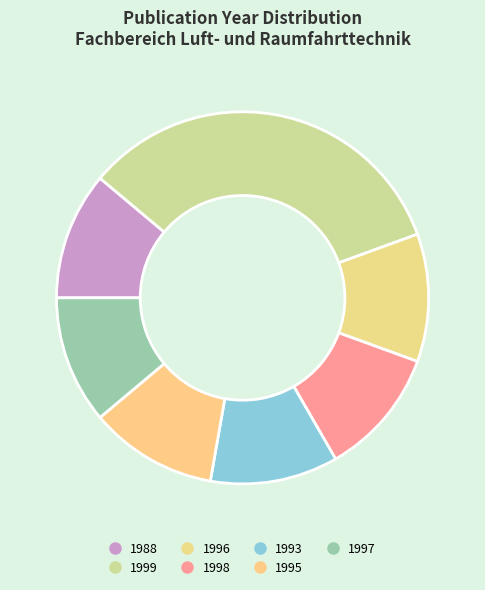

What percentage do 1997 and 1996 together represent?

22.2%